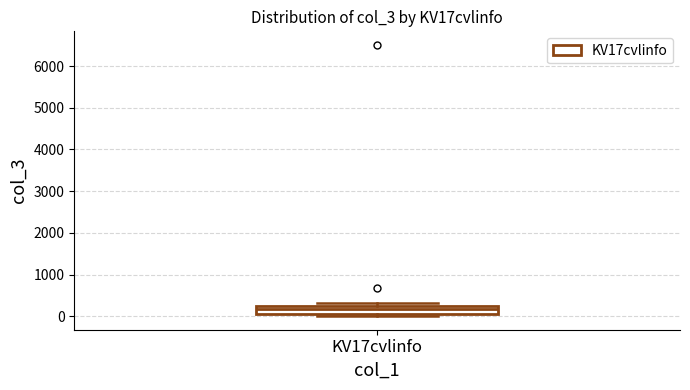

Read this box plot against the y-axis: the position of the median line, the range covered by the box, and the ends of both whiskers. The values are not printed on the chart, so give them approximately, as read against the axis.

median 200, box 100 to 300, whiskers 0 to 300 (just above the box's upper edge)